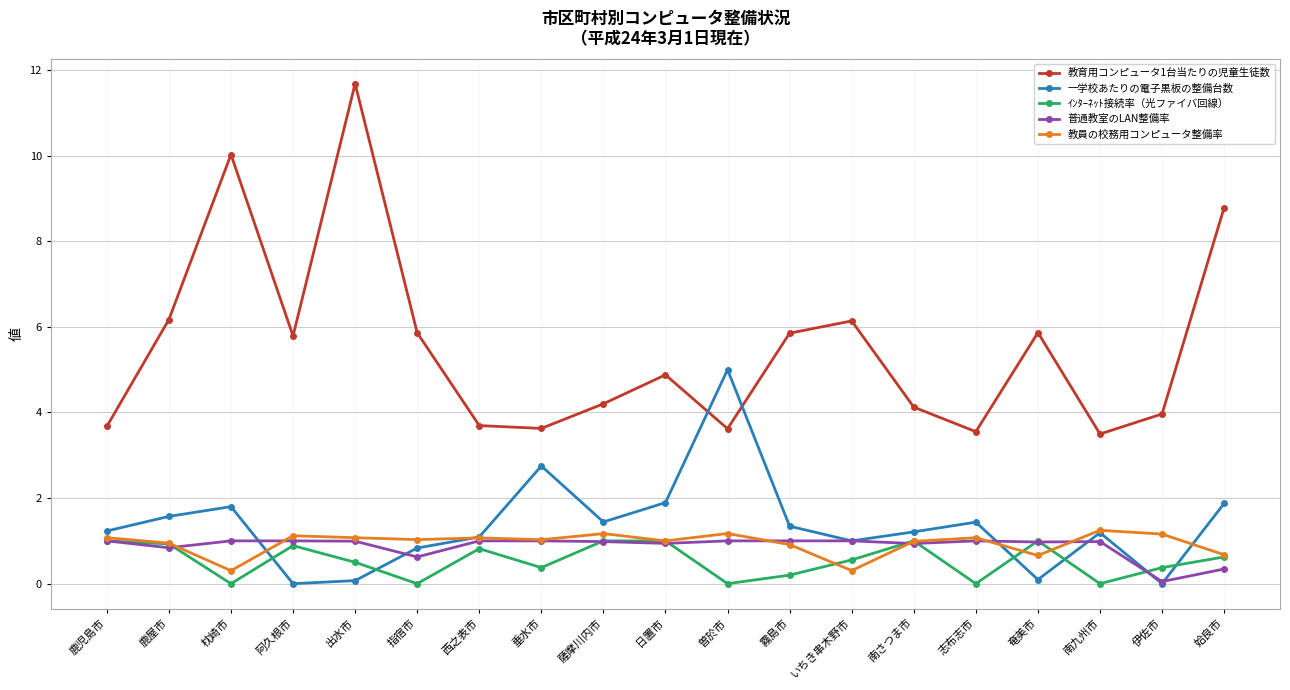

Where does the 教育用コンピュータ1台当たりの児童生徒数 series first go above 4?

鹿屋市